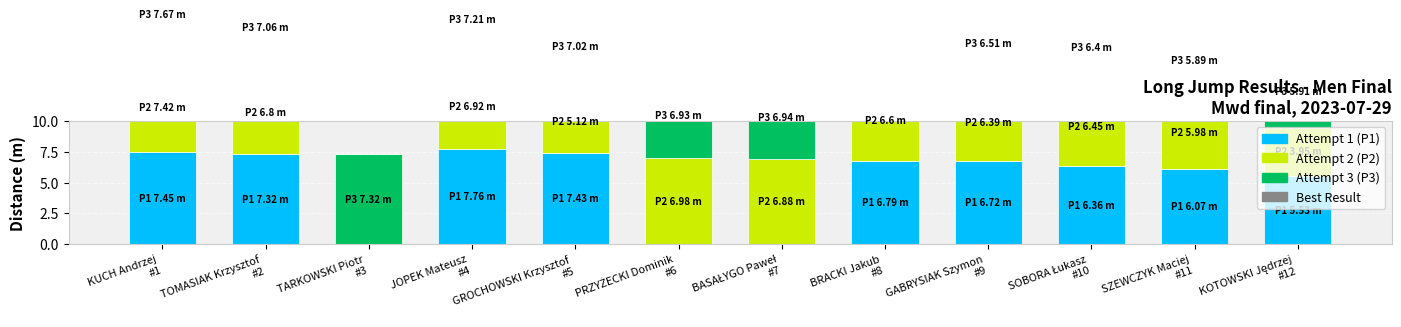

What is the difference between the maximum and minimum values in the P2 series?

7.4